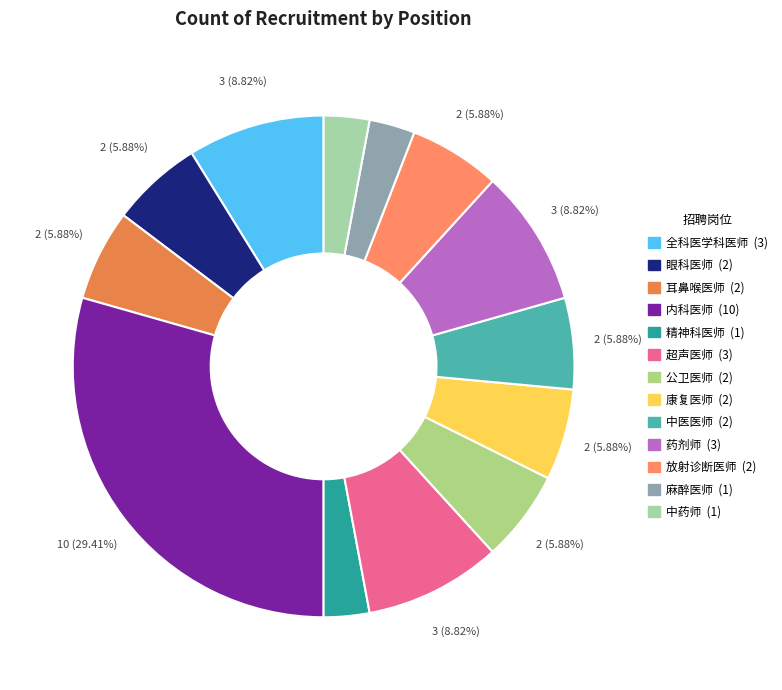

How much of the chart is everything except 精神科医师?

97.1%